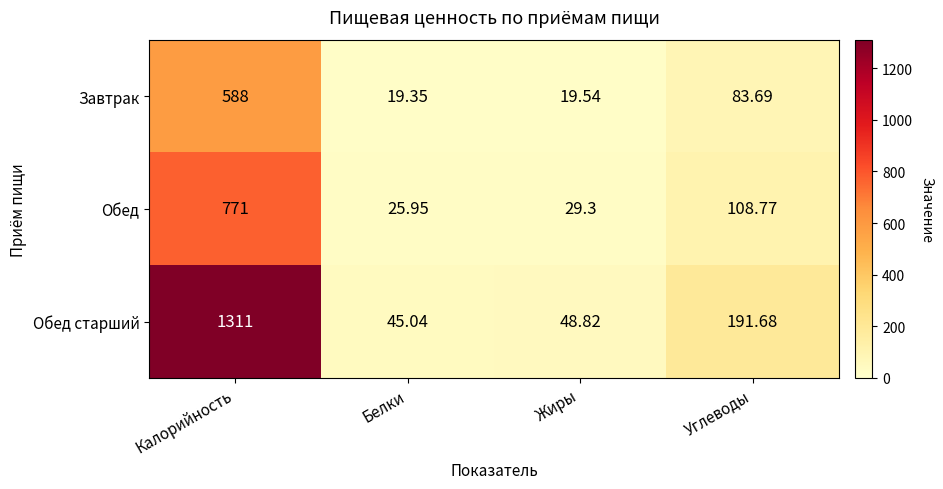

At which label does Обед старший first exceed 191?

Калорийность